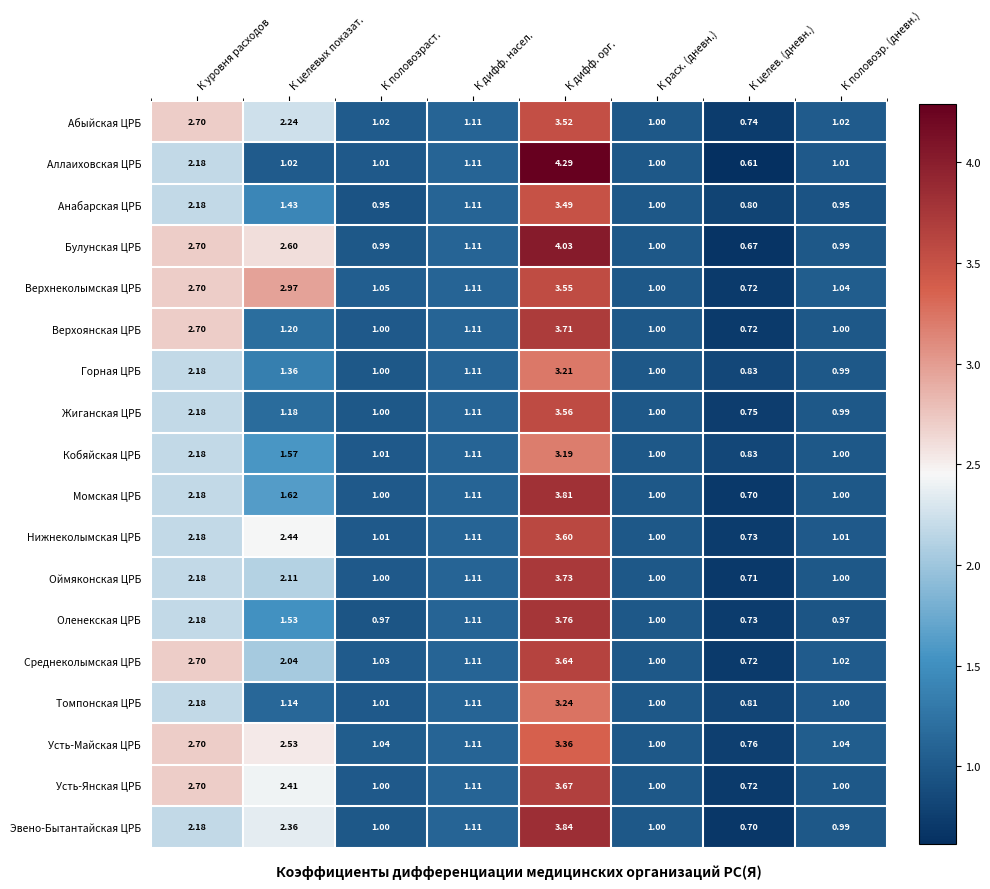

At how many categories does at least one series exceed 0?

8